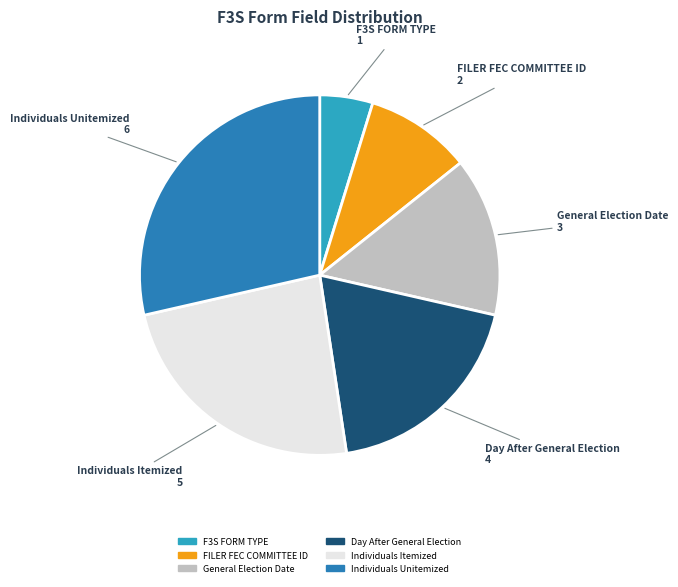

Is the sum of F3S FORM TYPE and Day After General Election greater than half?

No